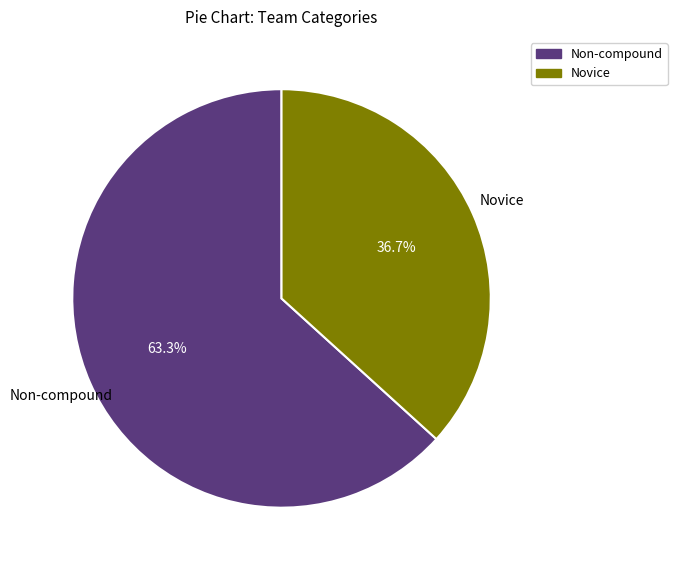

Is there a majority slice in this chart?

Yes